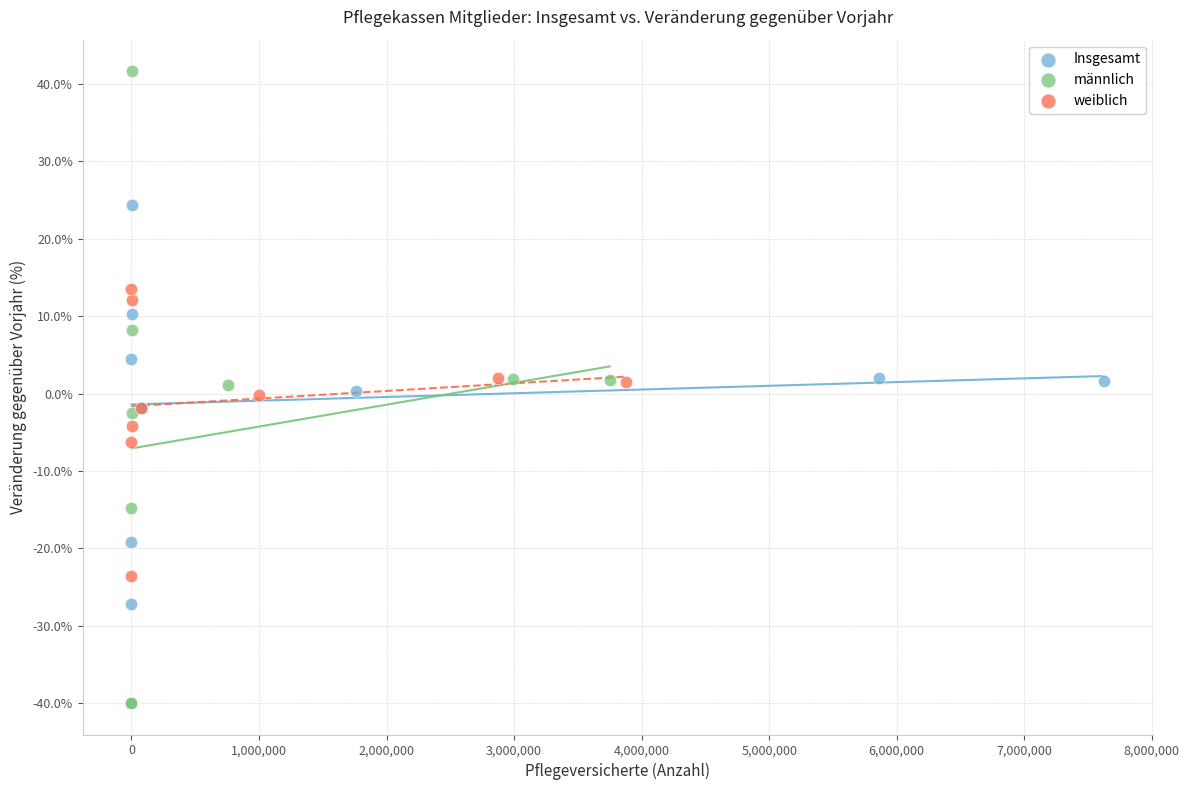

Which series contains the highest Y value?

männlich